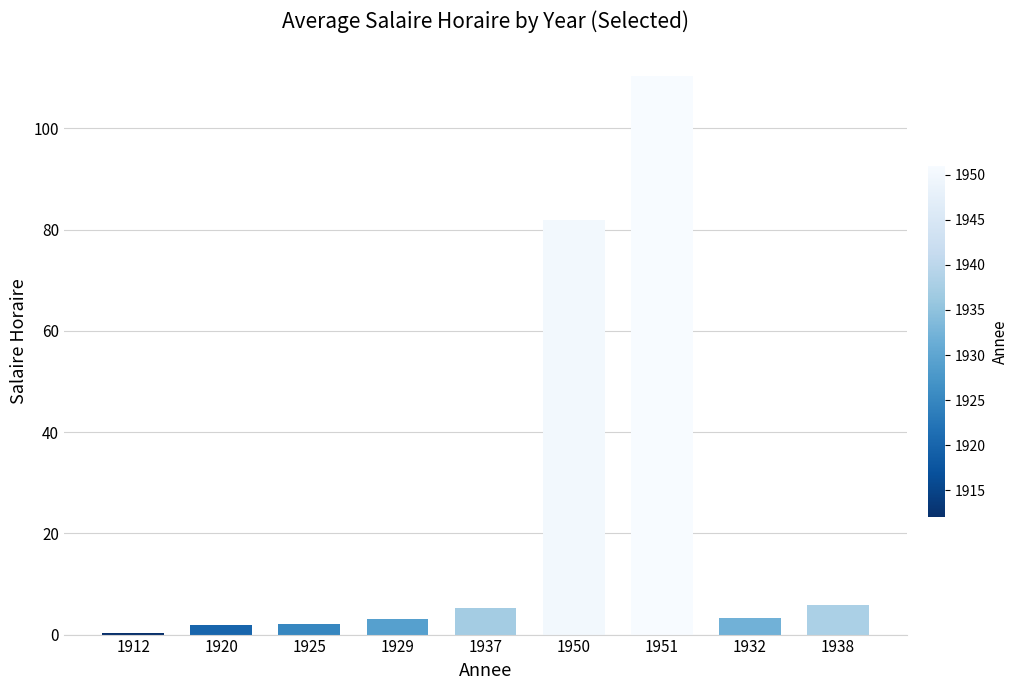

Are the bars horizontal?

No